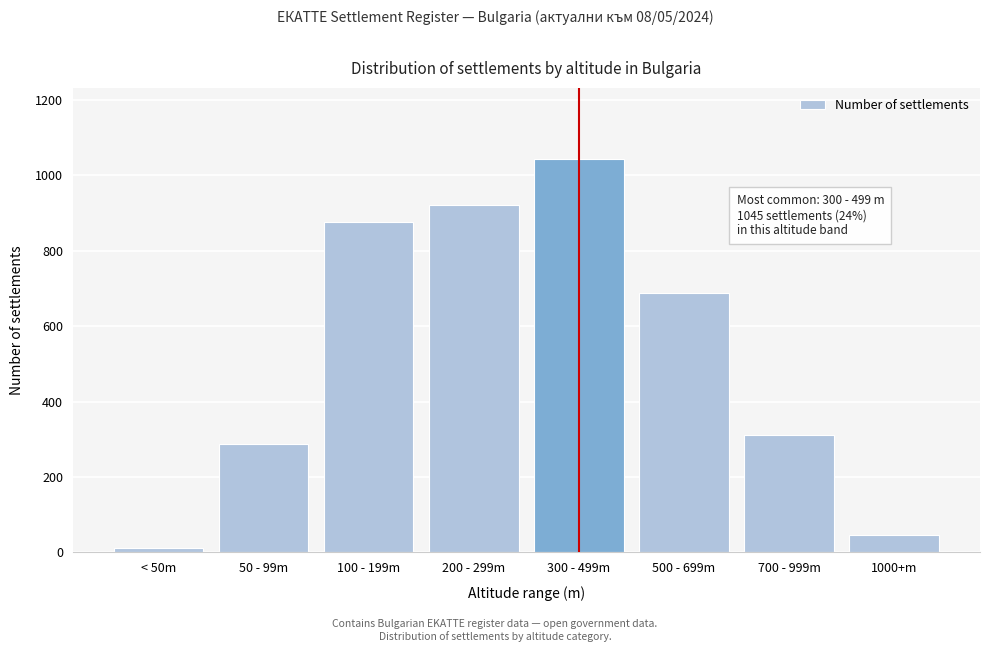

Reading left to right, transcribe all the data shown in this chart.

12	287	876	923	1045	687	312	45